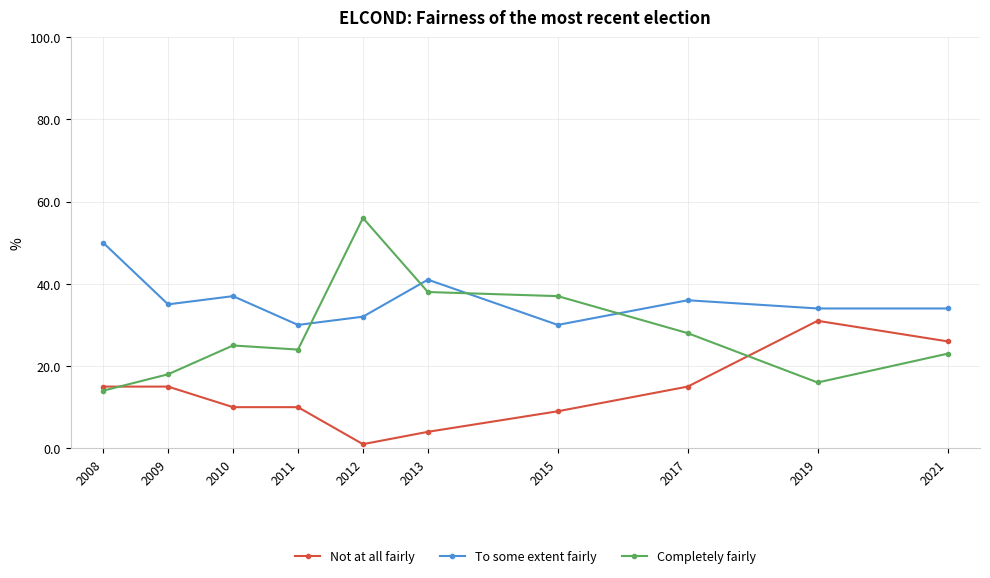

How many series are shown in this chart?

3